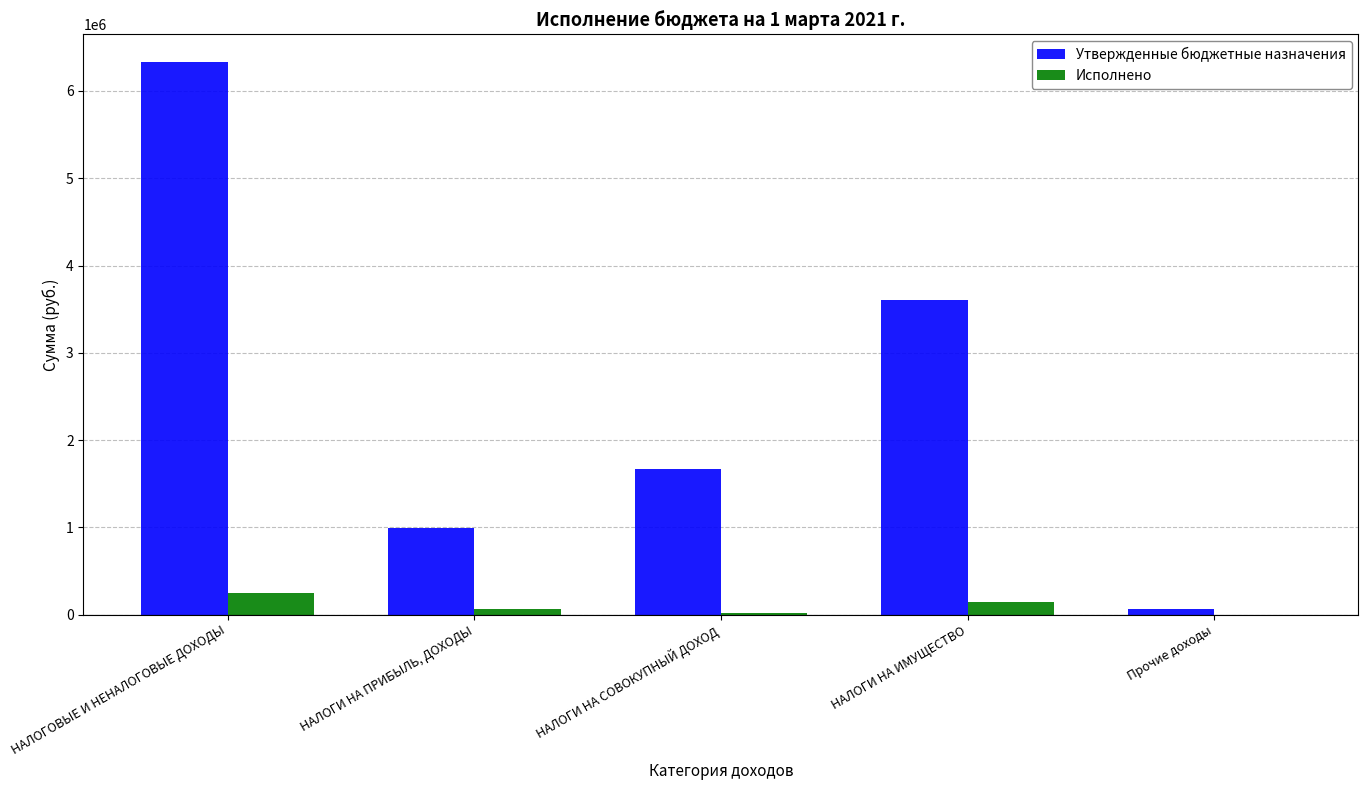

Is it true that Утвержденные бюджетные назначения equals 6333000.0 at НАЛОГОВЫЕ И НЕНАЛОГОВЫЕ ДОХОДЫ?

True